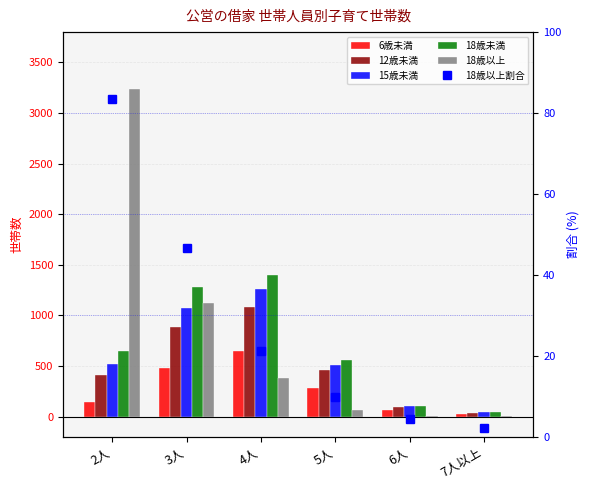

Reading left to right, what are all the values shown in this chart?

6歳未満: 148.0	479.0	651.0	281.0	68.0	29.0
12歳未満: 415.0	883.0	1080.0	458.0	93.0	40.0
15歳未満: 519.0	1075.0	1264.0	507.0	101.0	43.0
18歳未満: 646.0	1283.0	1400.0	557.0	107.0	46.0
18歳以上: 3236.0	1120.0	379.0	61.0	5.0	1.0
18歳以上割合: 83.4	46.6	21.3	9.9	4.5	2.1